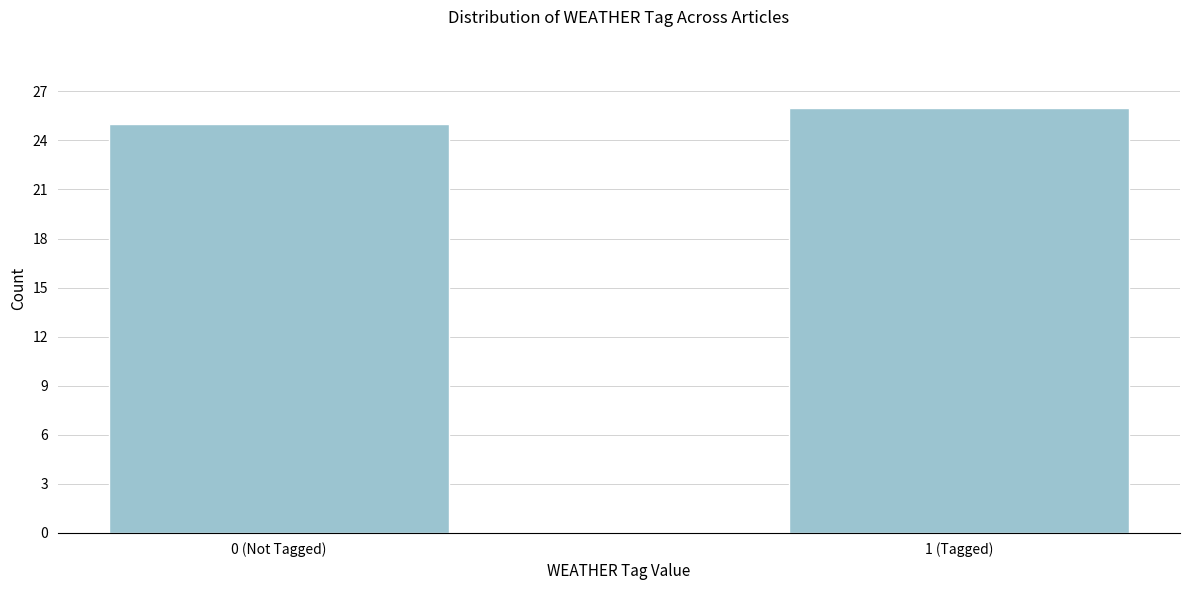

Reading left to right, extract all data points from this chart.

25	26